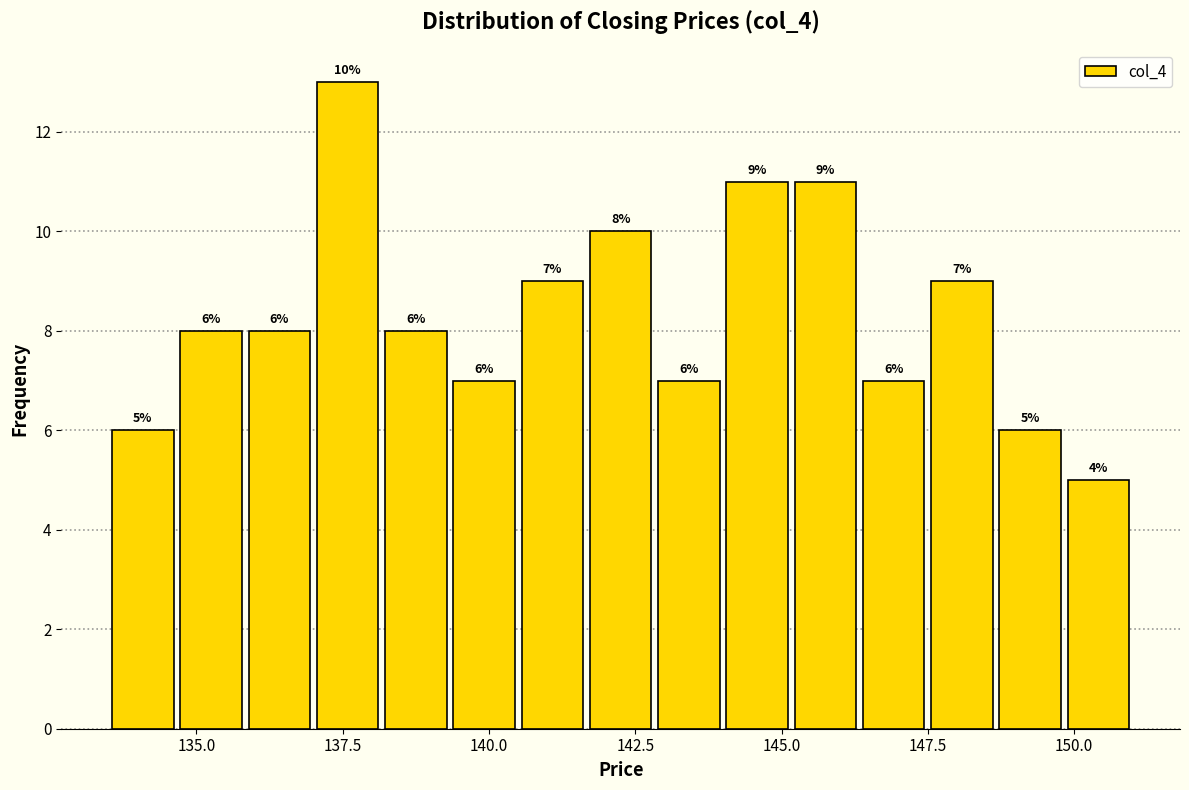

Read against the x-axis, roughly where is the centre of the tallest bar?

137.5